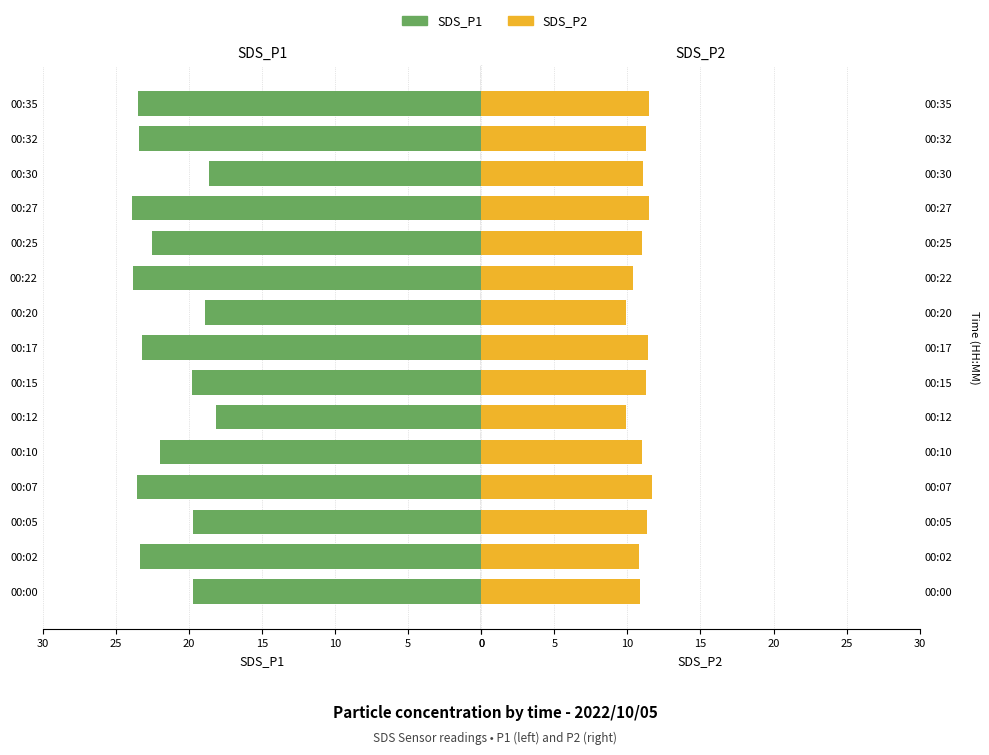

What is the value of the SDS_P2 bar at the 14th from the left?

11.2